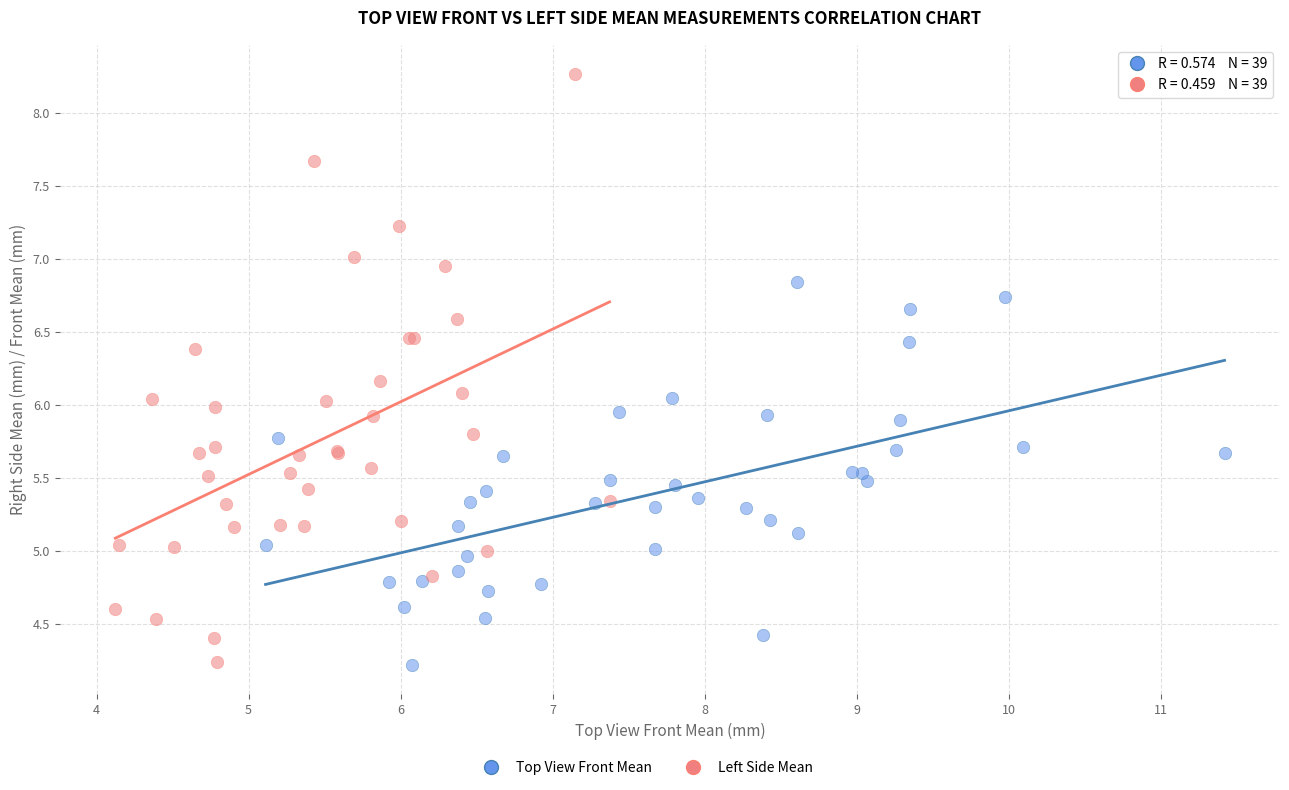

Which series contains the highest Y value?

Left Side Mean